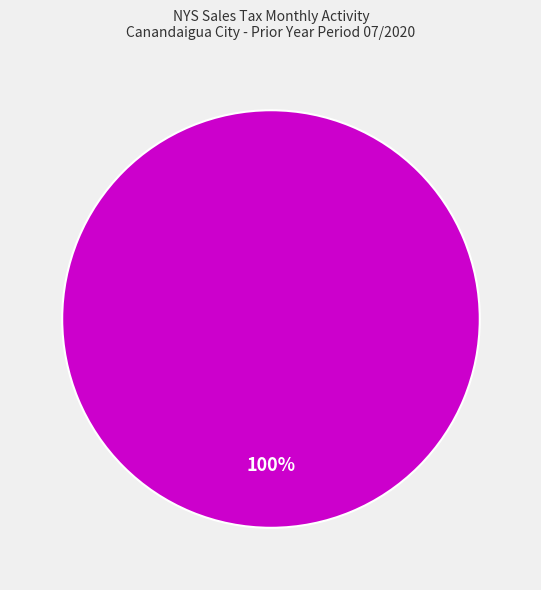

Is there any slice that represents more than half of the pie?

Yes